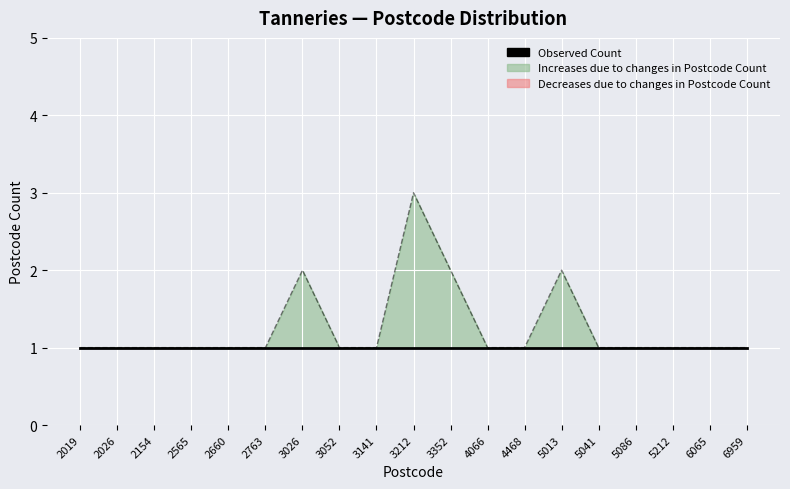

What is the average value?

1